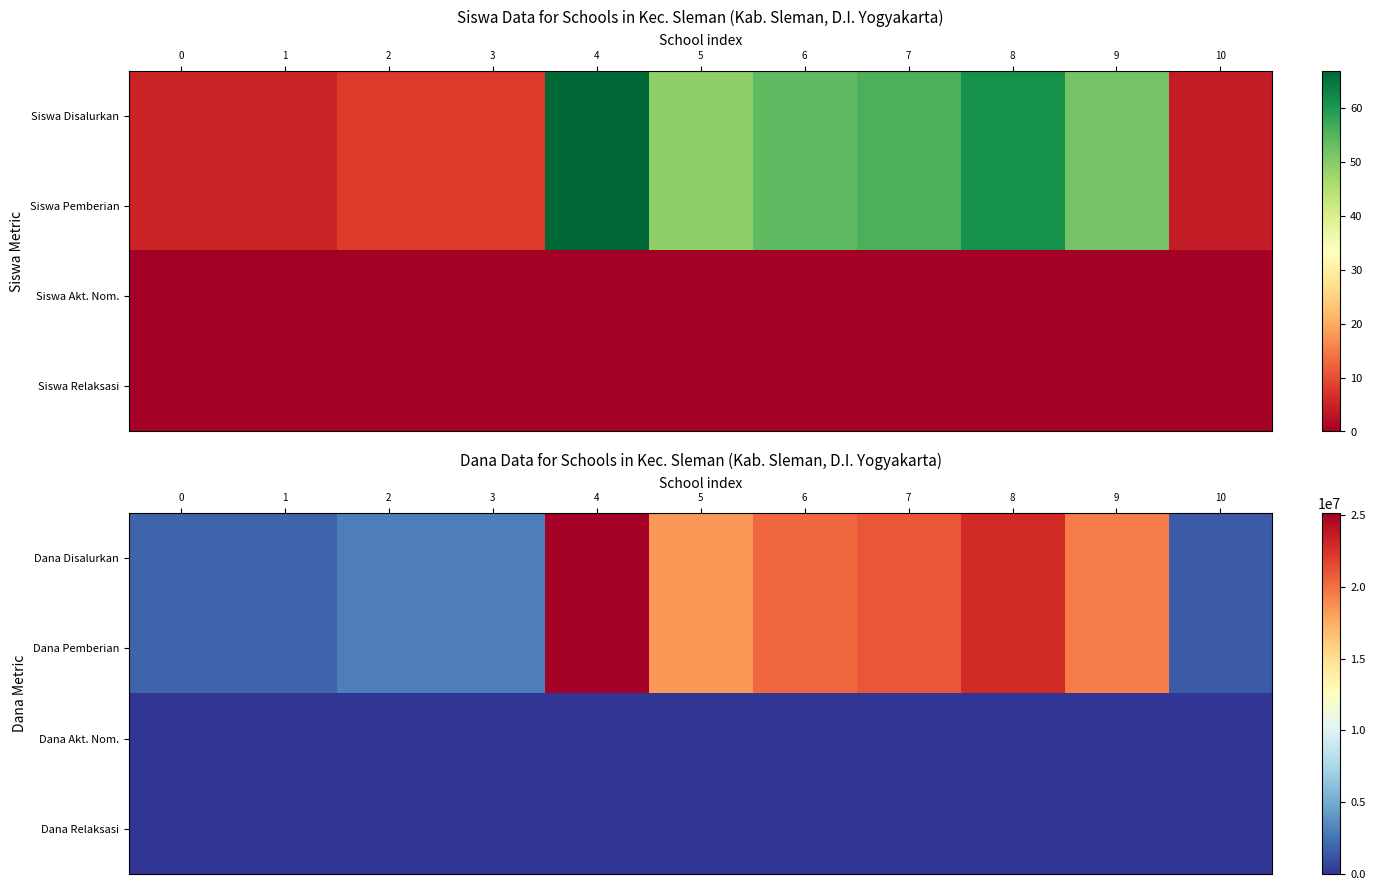

Which series has the largest range (max minus min)?

Dana Disalurkan